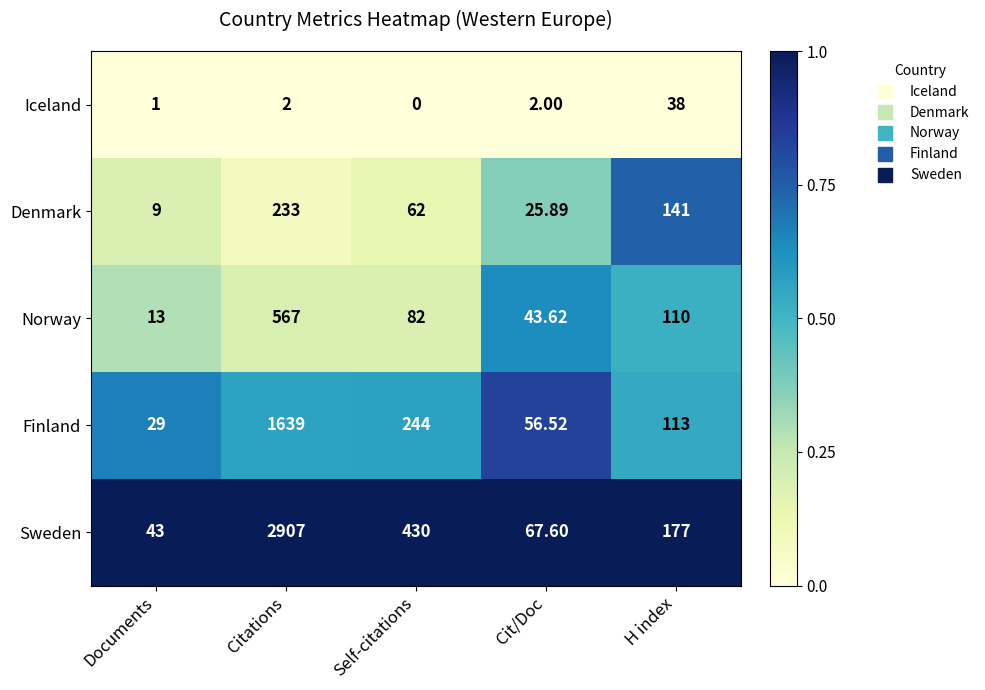

Which category has the lowest value across all series?

Self-citations